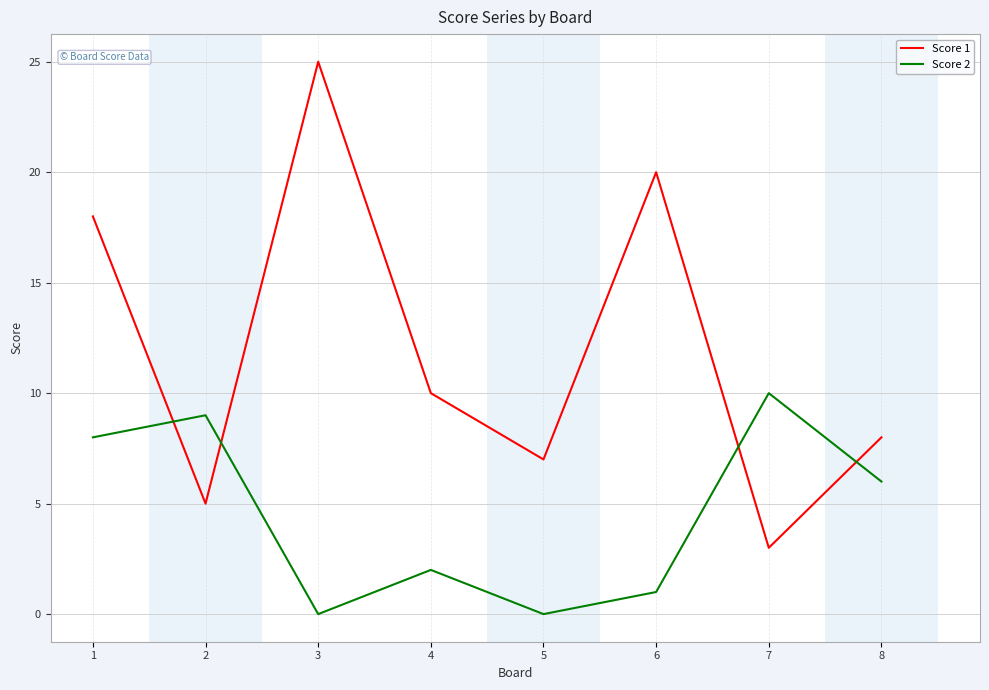

What is the total value across all series at 7?

13